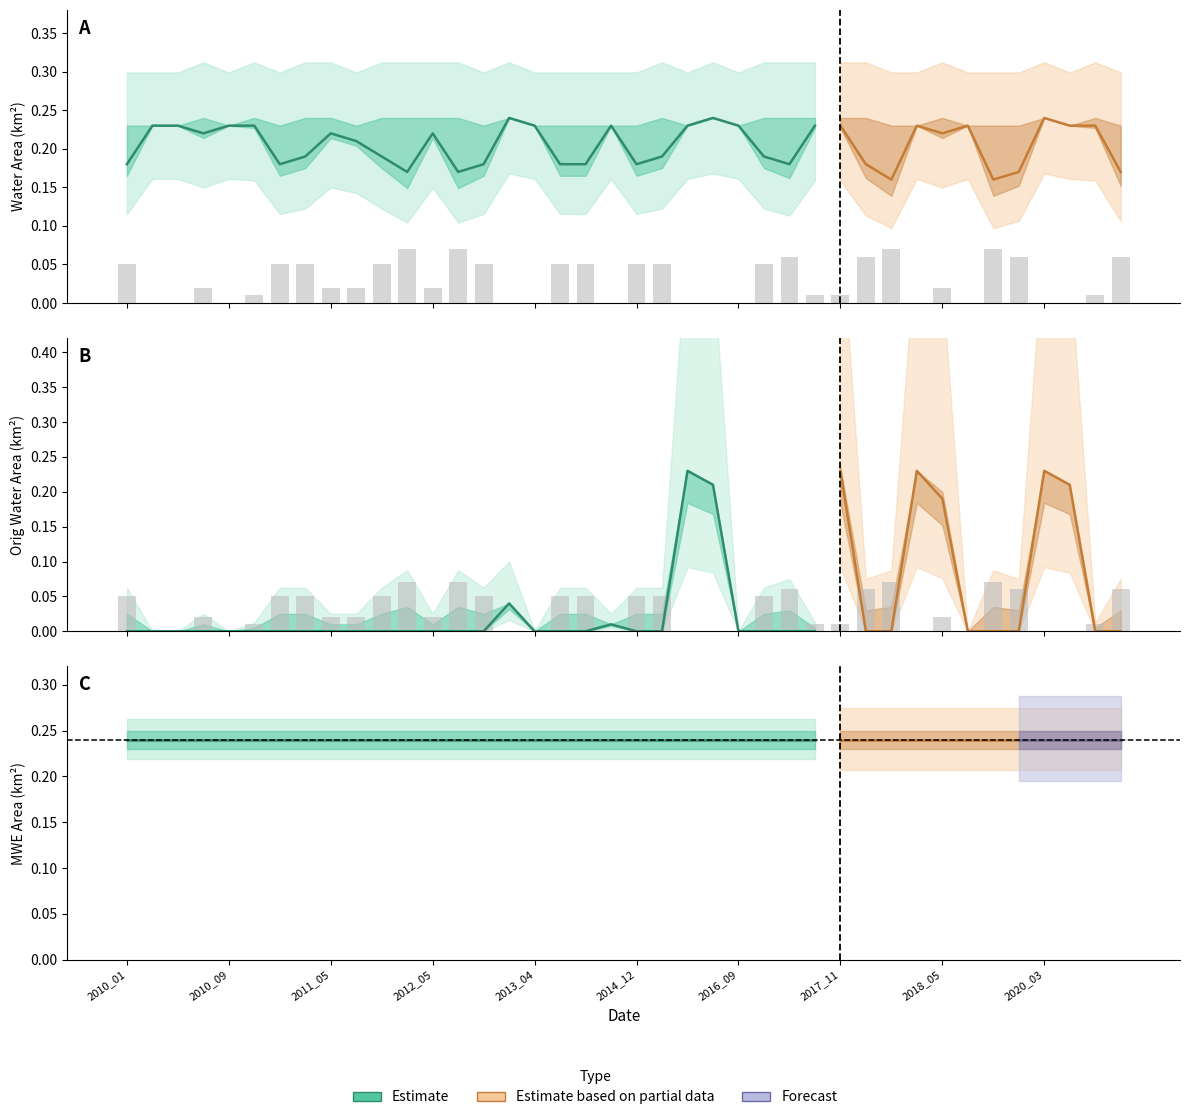

What is the value of the noDataArea bar at the 31st from the left?

0.1